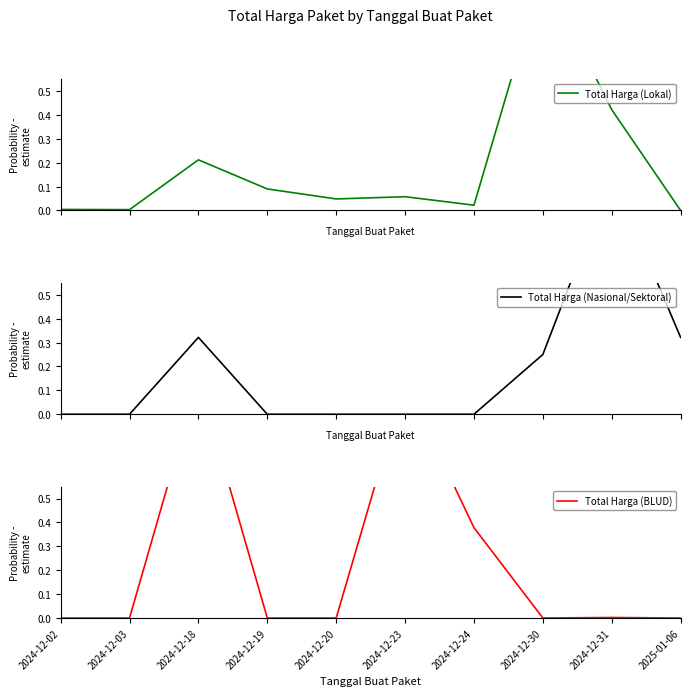

How many interior local valleys does the Total Harga (BLUD) series have?

1